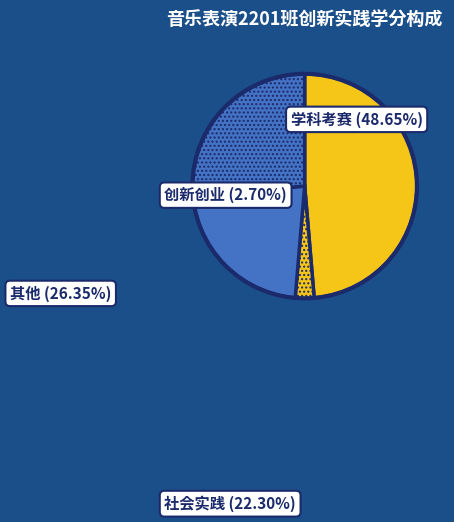

What percentage is the 社会实践 slice, to the nearest percent?

22%